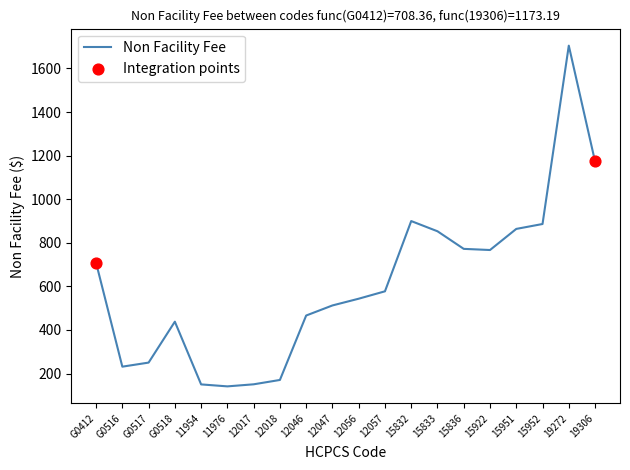

Between G0518 and 12018, which is larger?

G0518